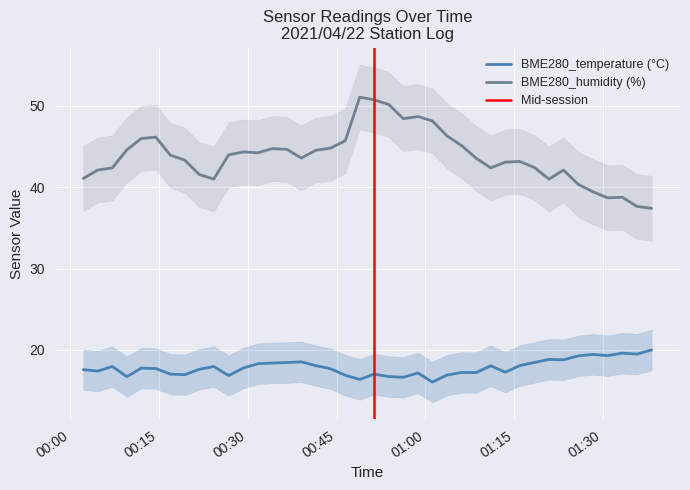

True or false: BME280_humidity has a value of 17.3 at 2021/04/22 00:36:36.

False